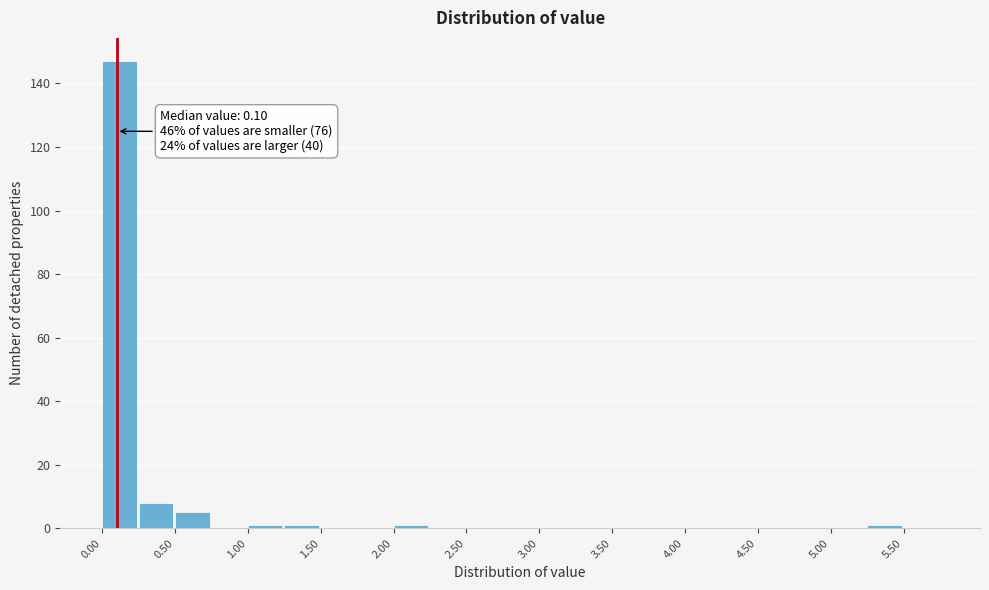

Over which range of the x-axis is the bar tallest?

0.00 to 0.25